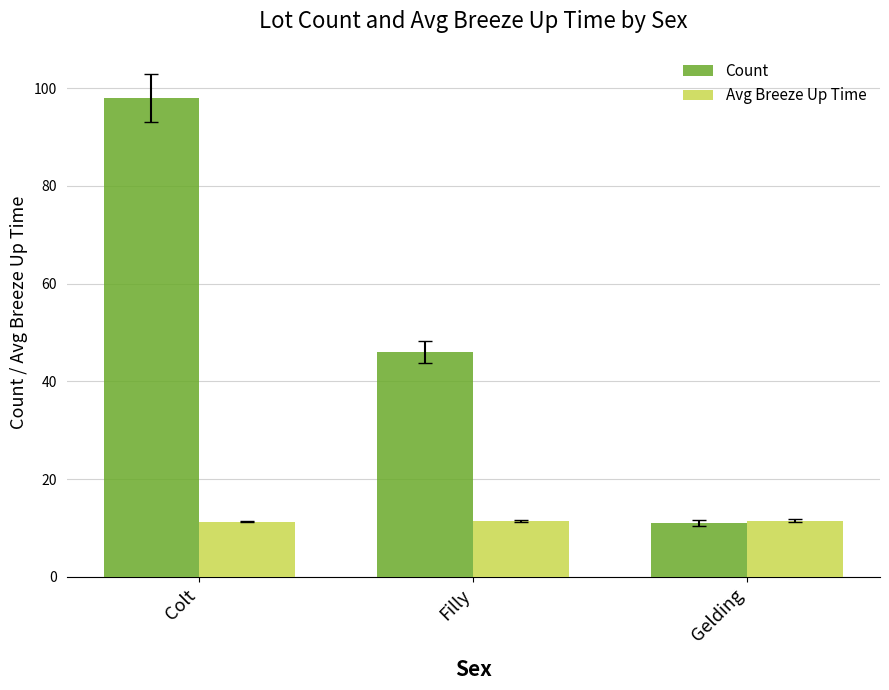

Which series has the largest range (max minus min)?

Count